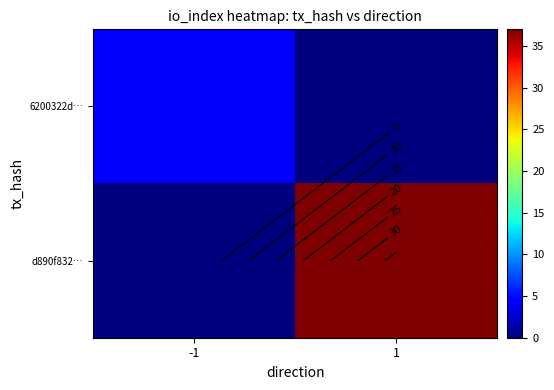

What is the difference between the maximum and minimum values in the d890f832… series?

37